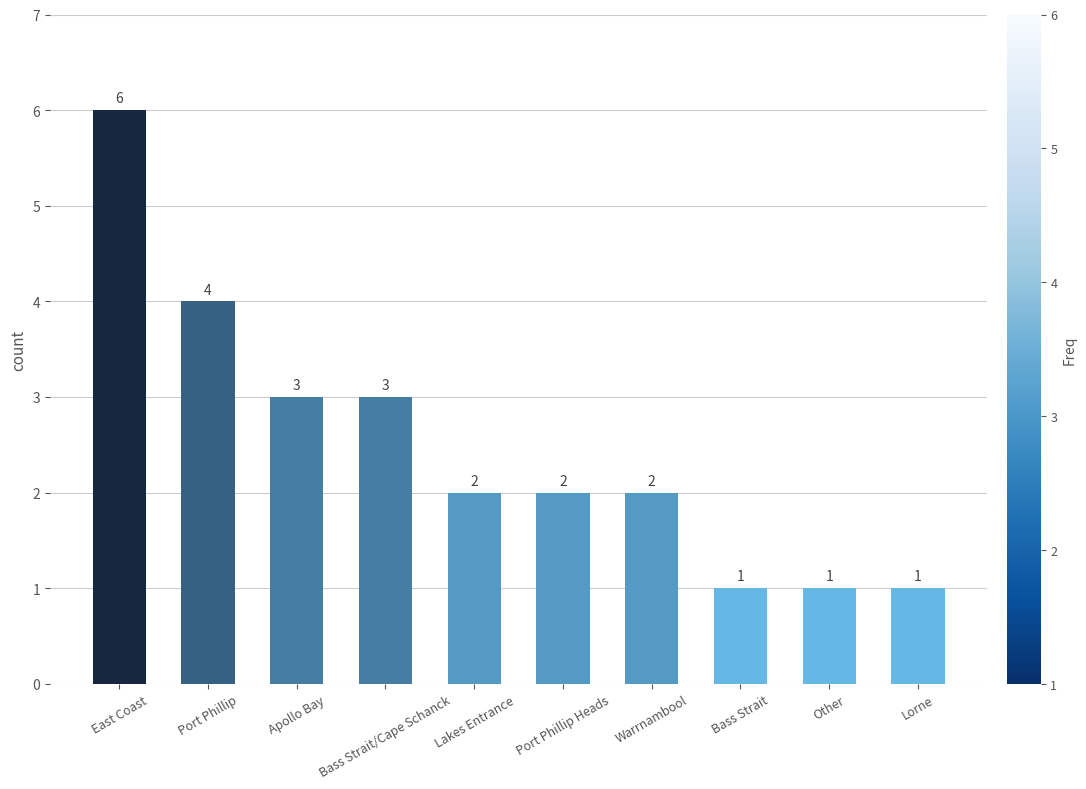

What is the greatest value displayed?

6